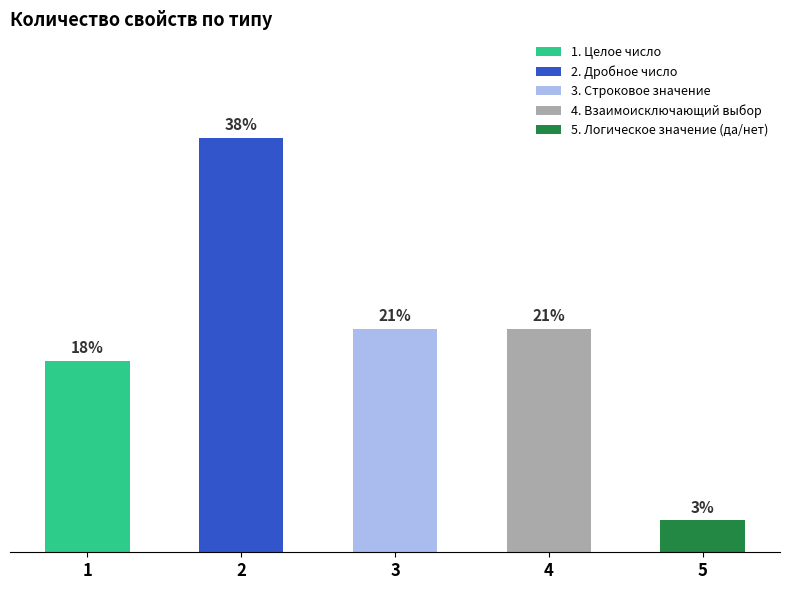

Does the chart contain any negative values?

No